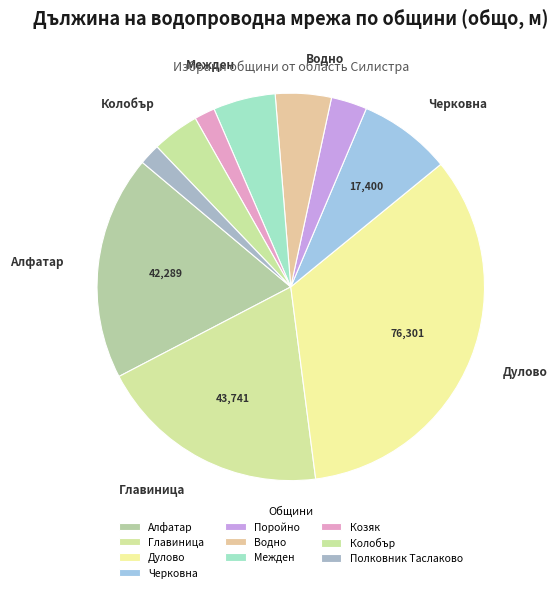

Is it true that Черковна is 13% of the pie?

False